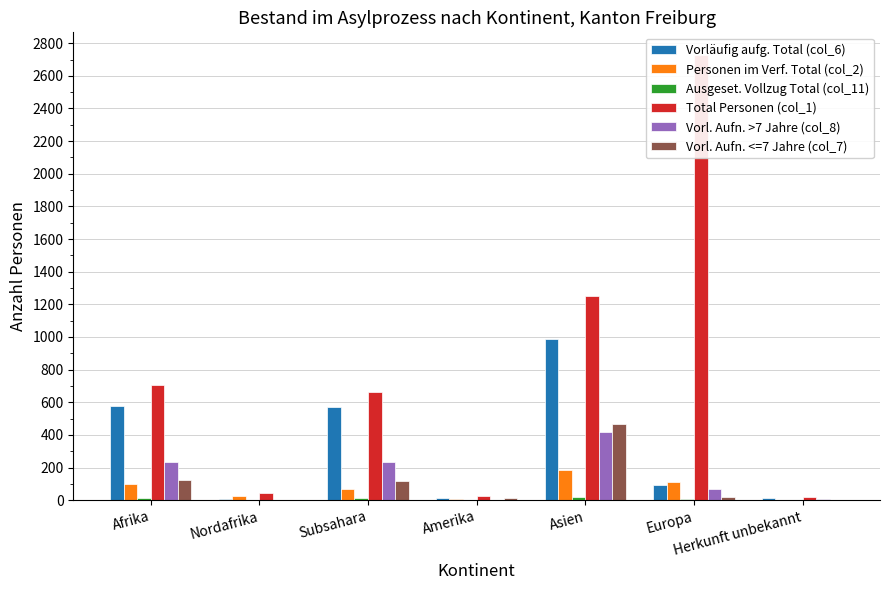

What is the minimum value for Personen im Verf. Total (col_2)?

3